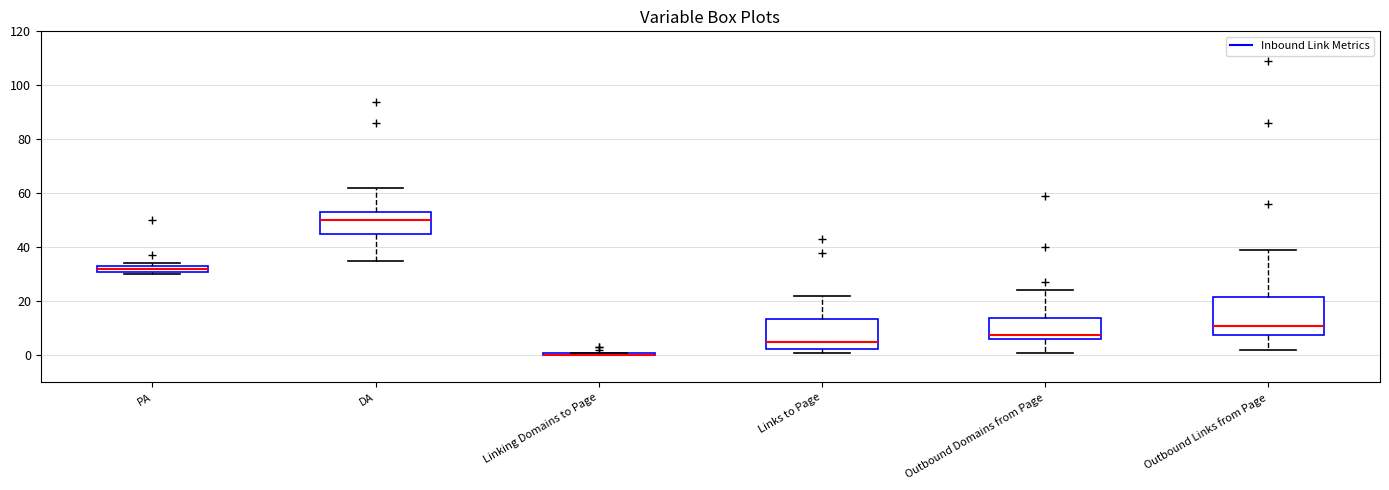

Comparing the boxes themselves (not the whiskers), which one is the tallest?

Outbound Links from Page